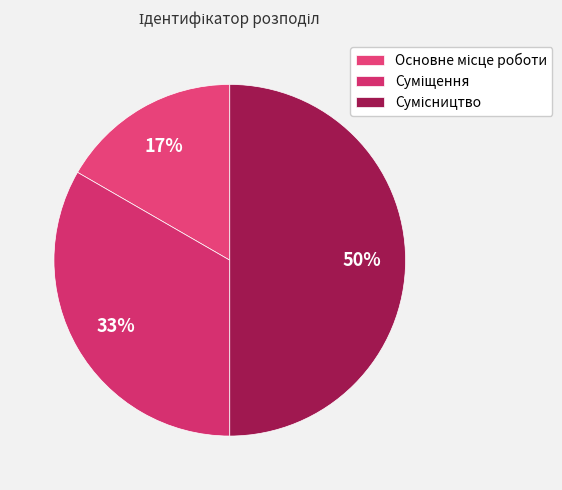

Combined, do Основне місце роботи and Суміщення account for over 50%?

No